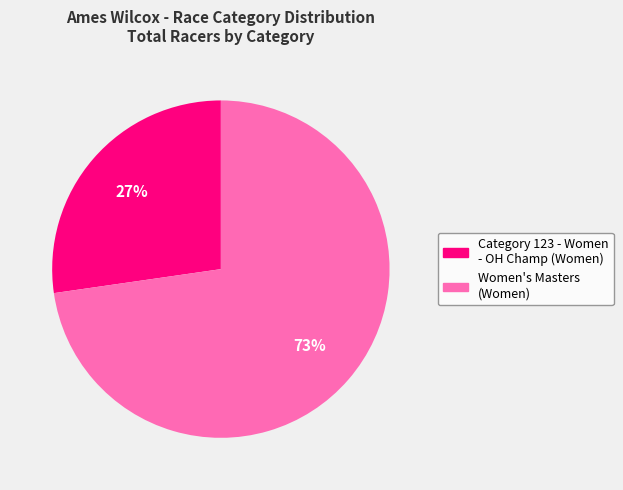

How many segments does this pie chart have?

2